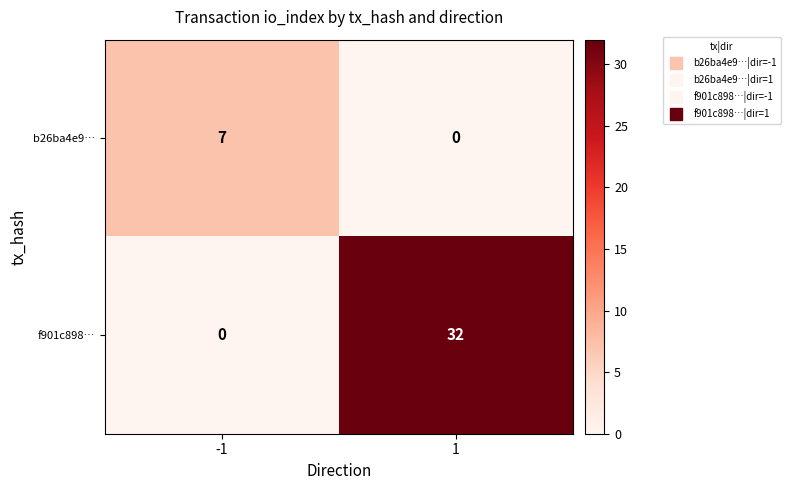

Rank the series by their average value, from highest to lowest.

f901c898…, b26ba4e9…